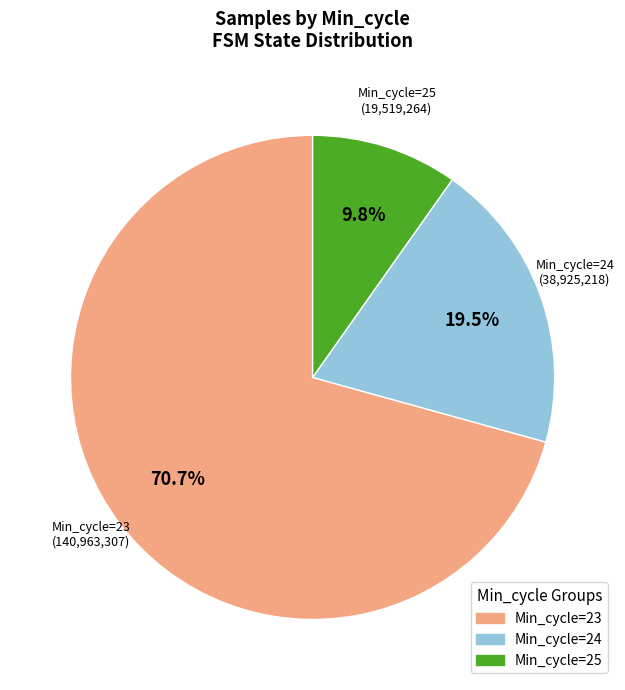

Which has a higher value, Min_cycle=23 or Min_cycle=24?

Min_cycle=23